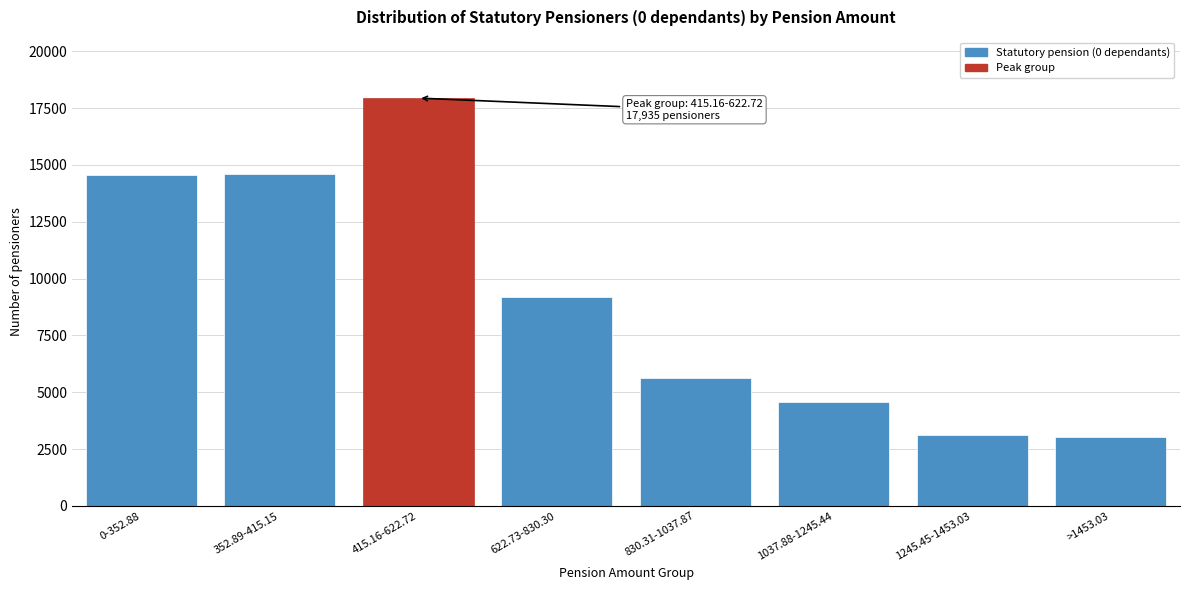

Which has a higher value, 1037.88-1245.44 or >1453.03?

1037.88-1245.44